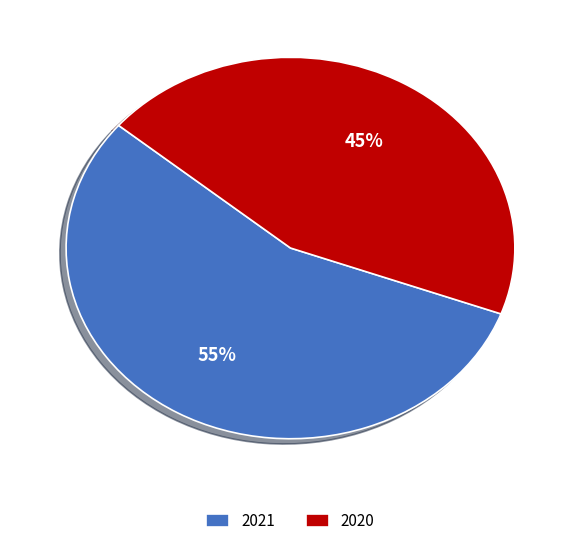

What percentage is the 2020 slice, to the nearest percent?

45%